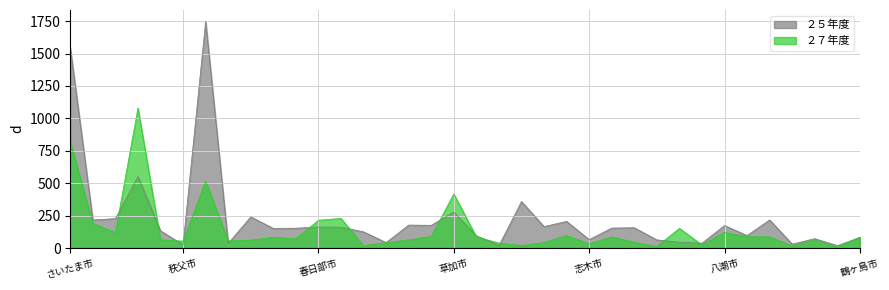

True or false: ２５年度 and ２７年度 intersect in this chart.

True